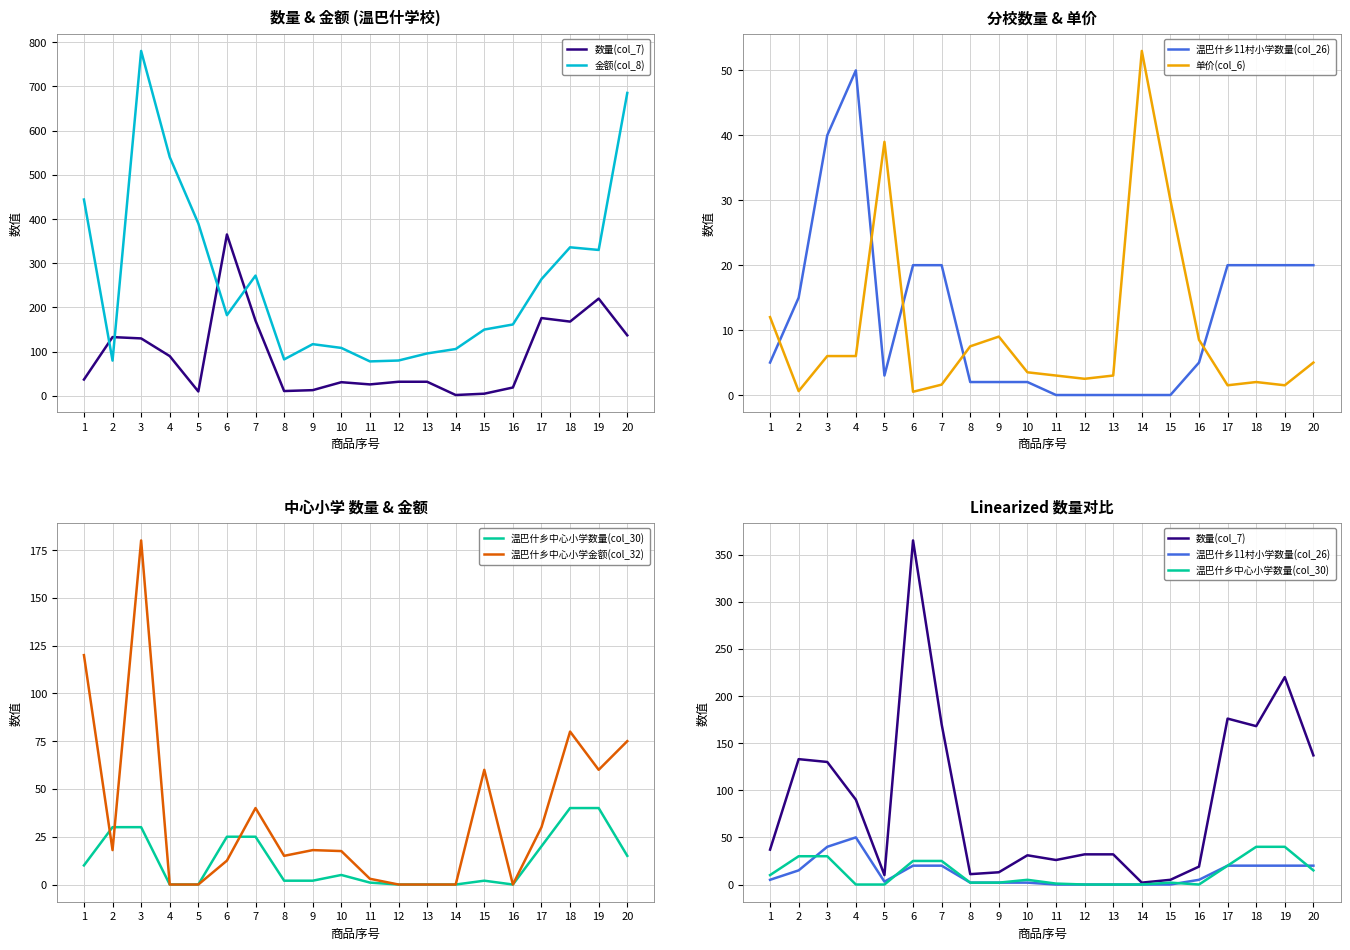

In 单价(col_6), how many points are lower than both neighbors (excluding endpoints)?

5